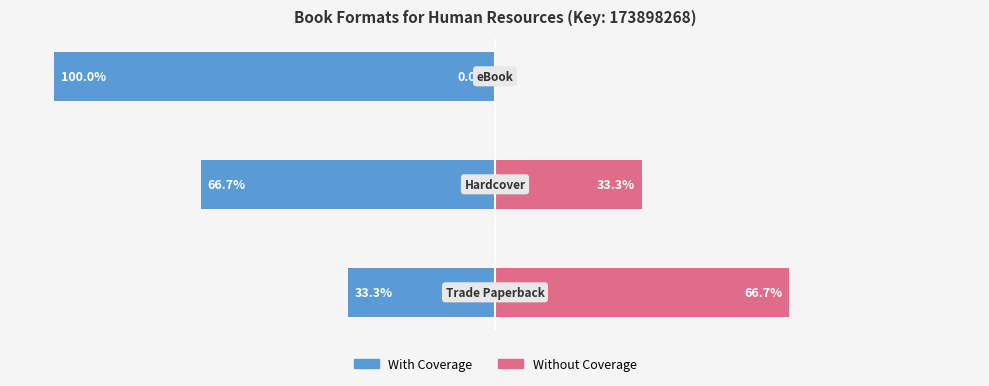

The value of Without Coverage at 0 is 16.0. True or false?

False